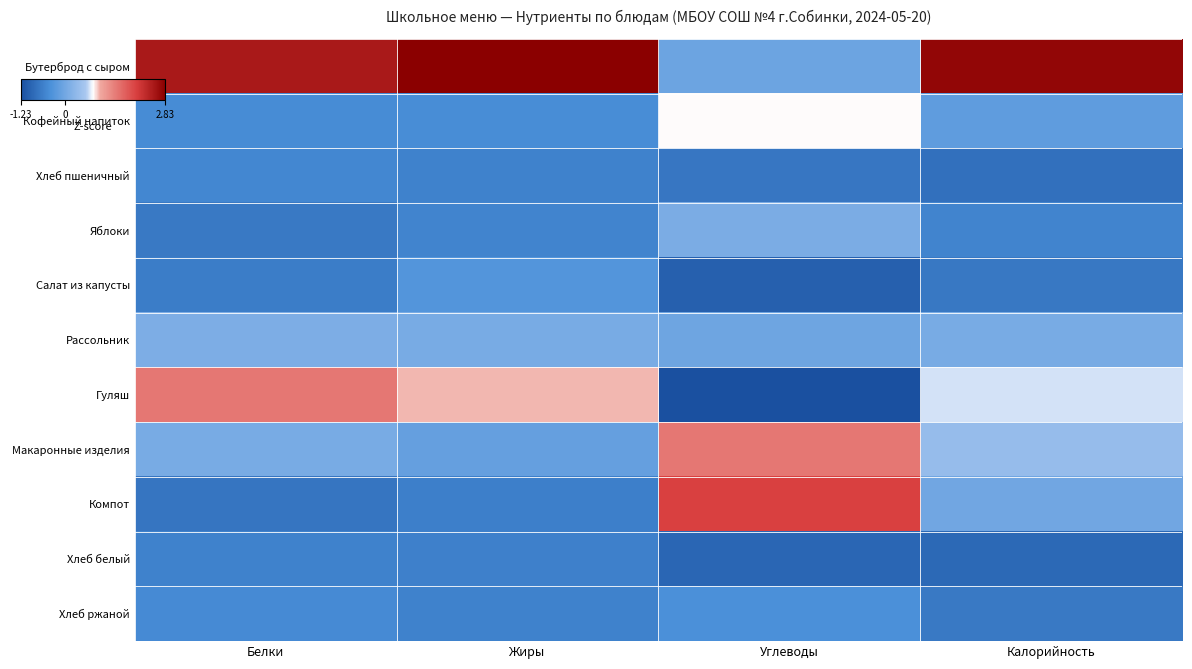

Rank the series by their maximum value, from highest to lowest.

Бутерброд с сыром, Компот, Макаронные изделия, Гуляш, Кофейный напиток, Рассольник, Яблоки, Салат из капусты, Хлеб ржаной, Хлеб пшеничный, Хлеб белый